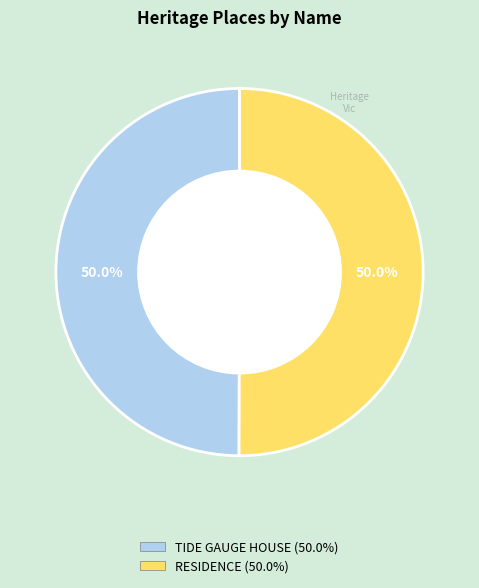

How many slices are in this pie chart?

2